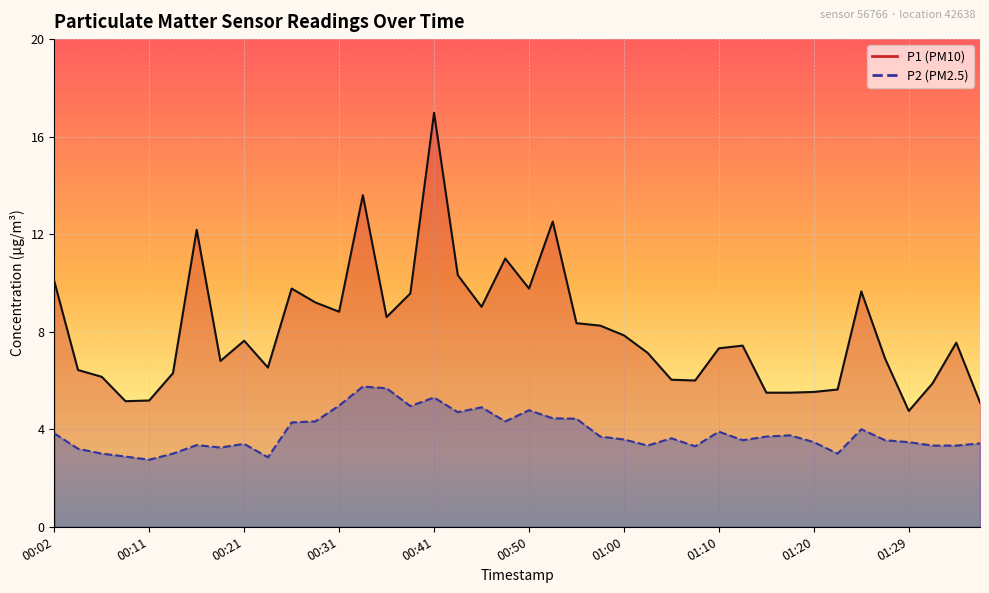

What is the maximum value shown in the chart?

17.0